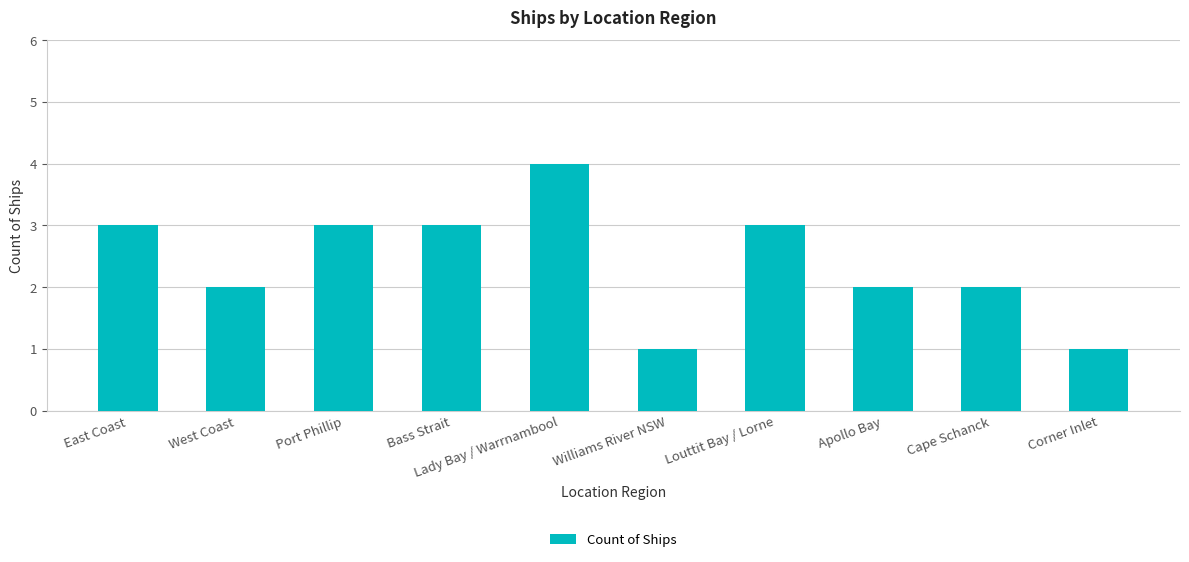

Between East Coast and West Coast, which is larger?

East Coast